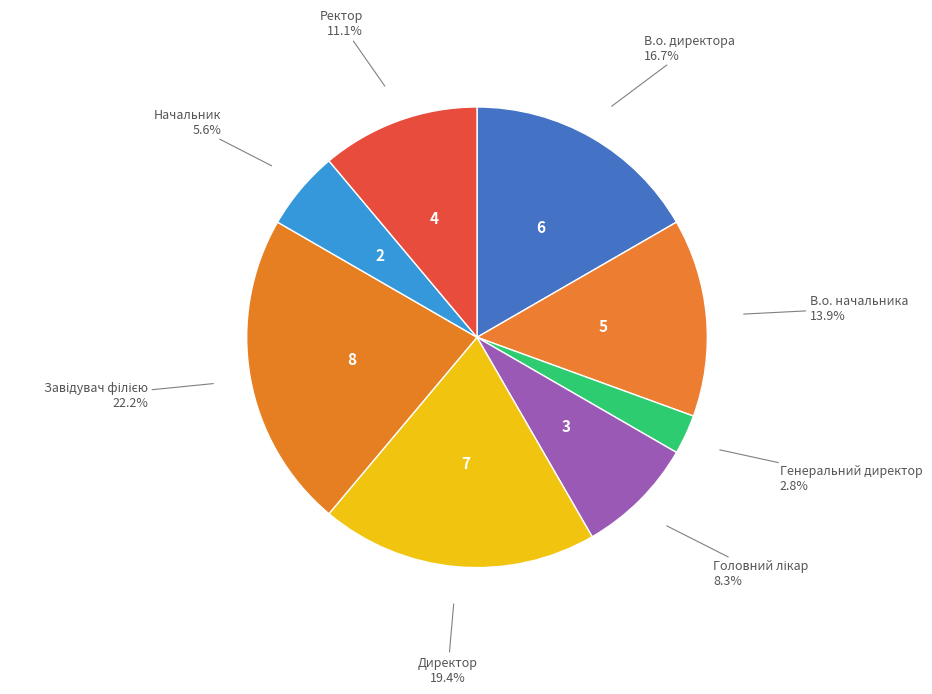

To the nearest percent, what percentage of the pie is Ректор?

11%